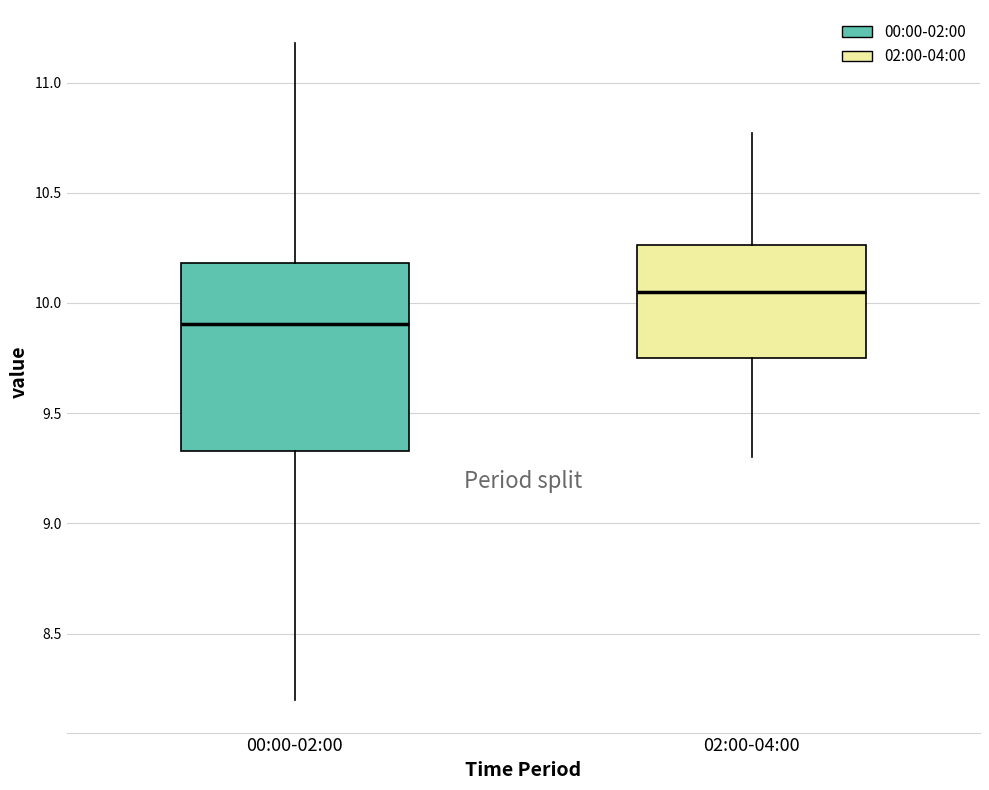

Which box's median line is the lowest?

00:00-02:00